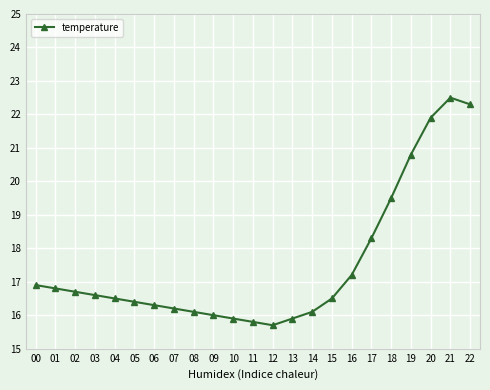

How many categories are shown in the chart?

23